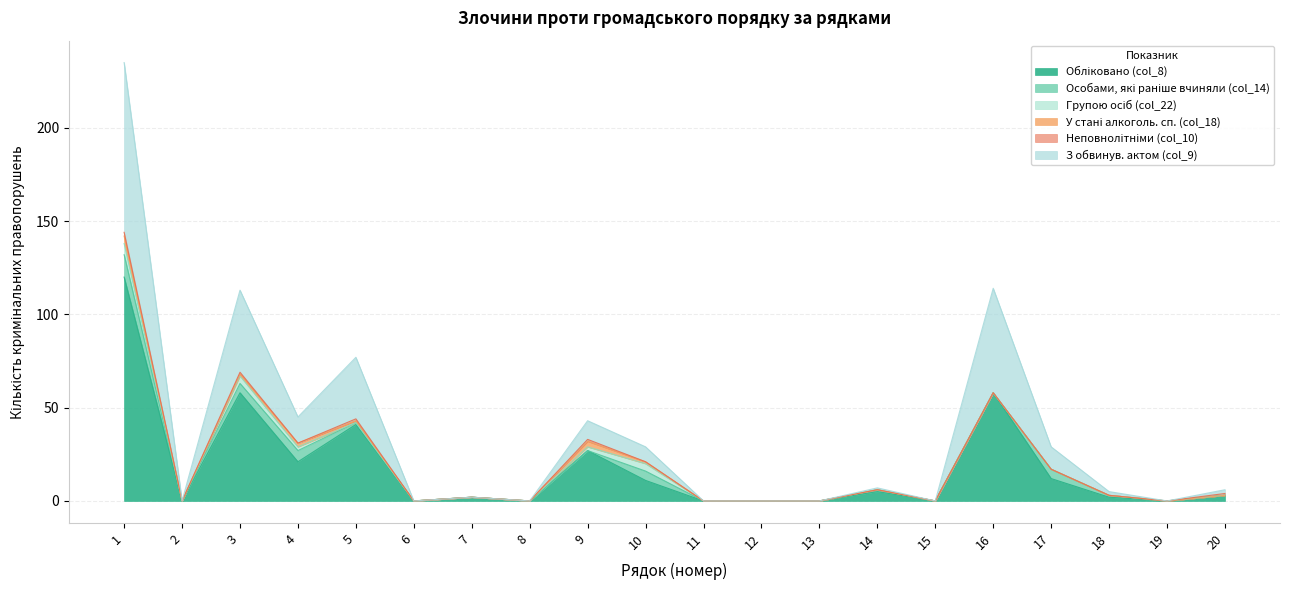

Reading left to right, transcribe all the data shown in this chart.

Обліковано (col_8): 120	0	58	21	41	0	2	0	27	11	0	0	0	5	0	58	12	2	0	3
Особами, які раніше вчиняли (col_14): 12	0	5	6	1	0	0	0	0	5	0	0	0	1	0	0	5	1	0	0
Групою осіб (col_22): 6	0	4	2	0	0	0	0	2	4	0	0	0	0	0	0	0	0	0	0
У стані алкоголь. сп. (col_18): 4	0	1	2	1	0	0	0	3	1	0	0	0	0	0	0	0	0	0	0
Неповнолітніми (col_10): 2	0	1	0	1	0	0	0	1	0	0	0	0	0	0	0	0	0	0	1
З обвинув. актом (col_9): 91	0	44	14	33	0	0	0	10	8	0	0	0	1	0	56	12	2	0	2